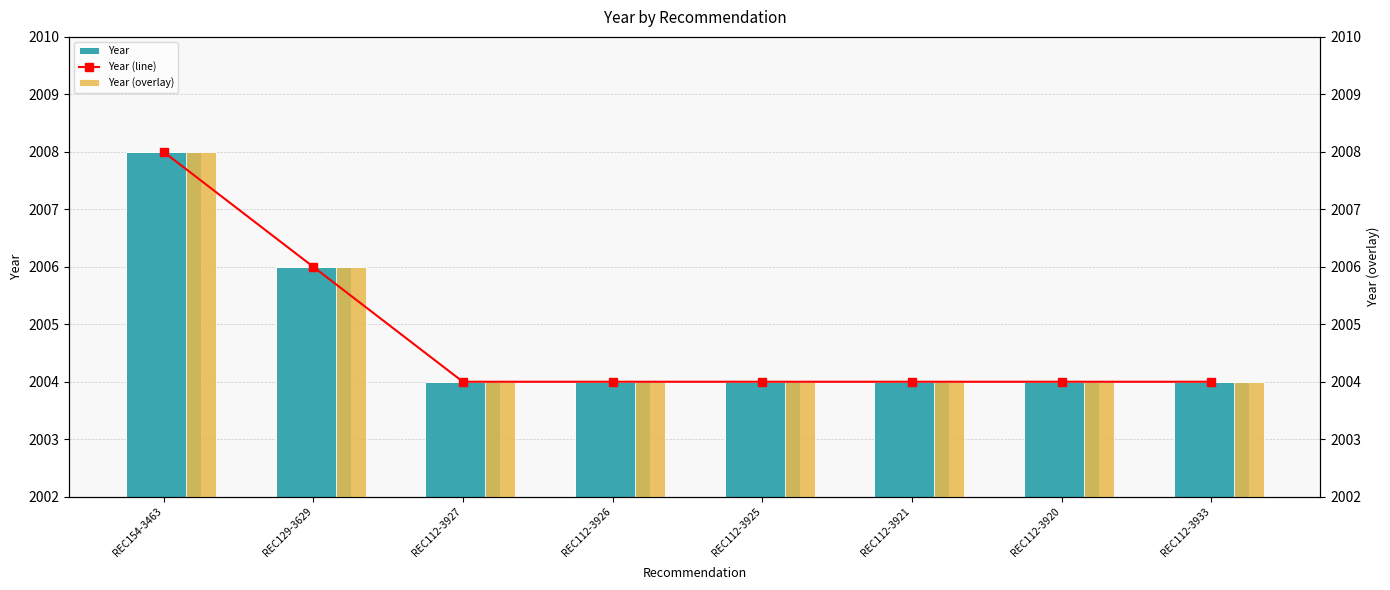

Rank the series by their maximum value, from lowest to highest.

Year, Year (line), Year (overlay)